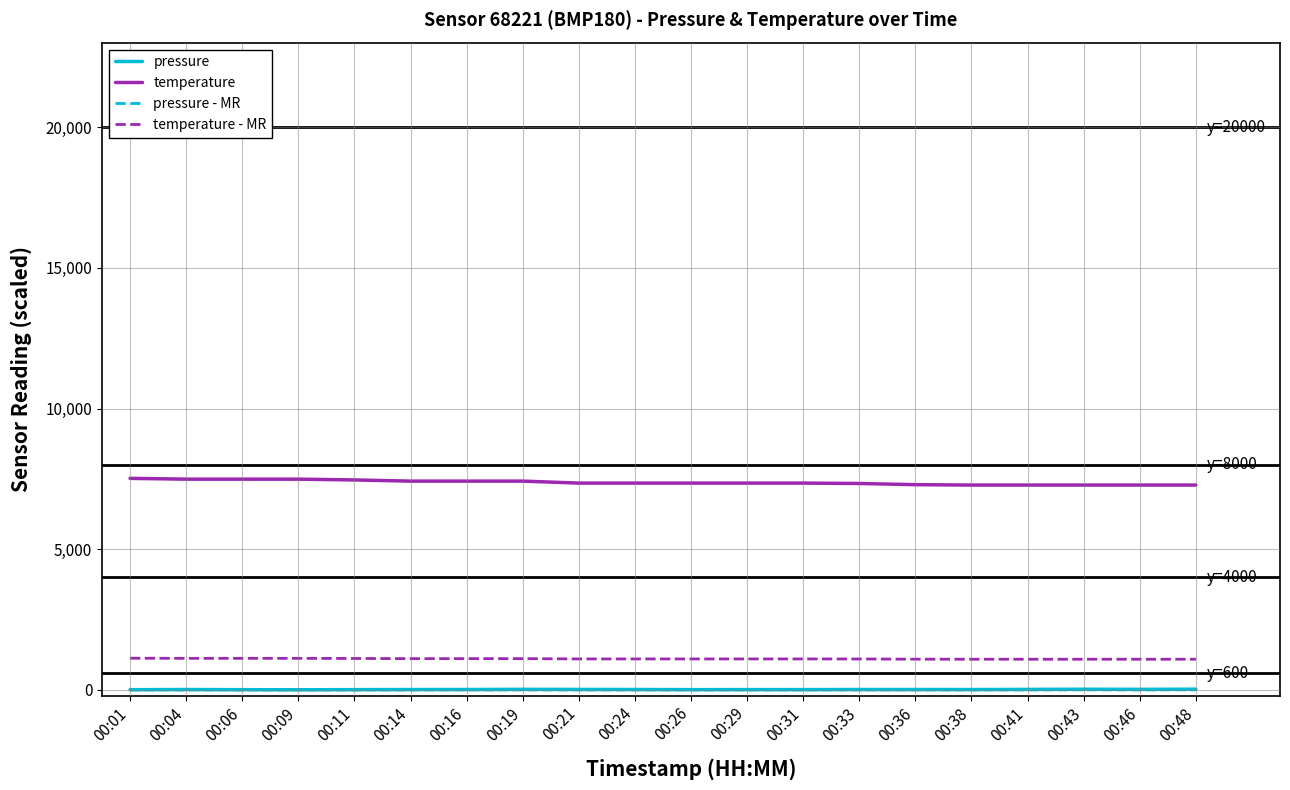

True or false: temperature and temperature - MR intersect in this chart.

False